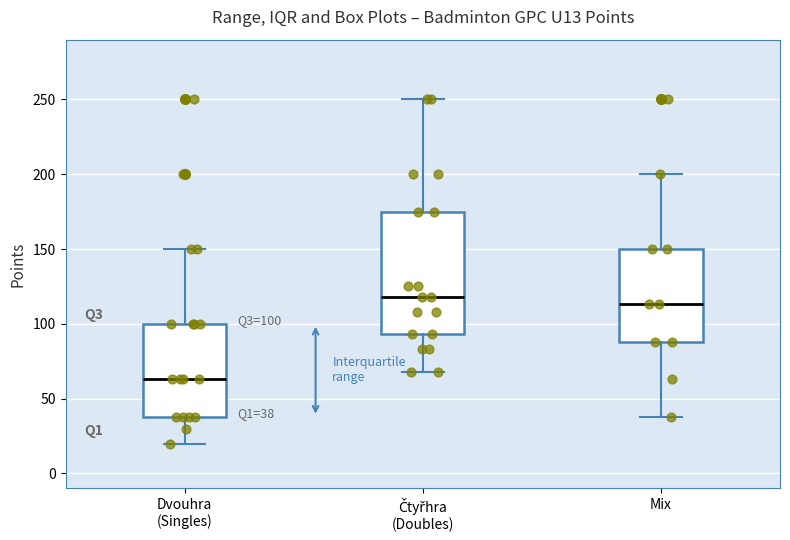

Which box is the tallest, from its lower edge to its upper edge?

Čtyřhra (Doubles)